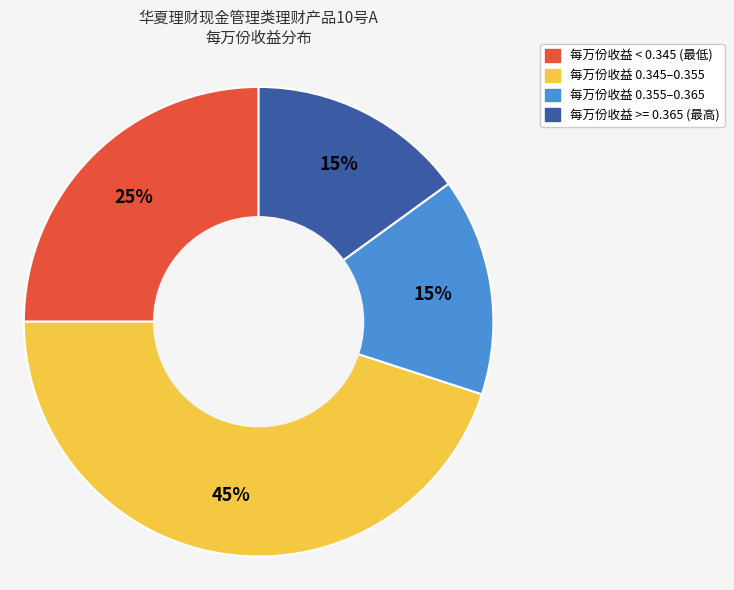

To the nearest percent, what is the difference between the largest and smallest slice percentages?

30%